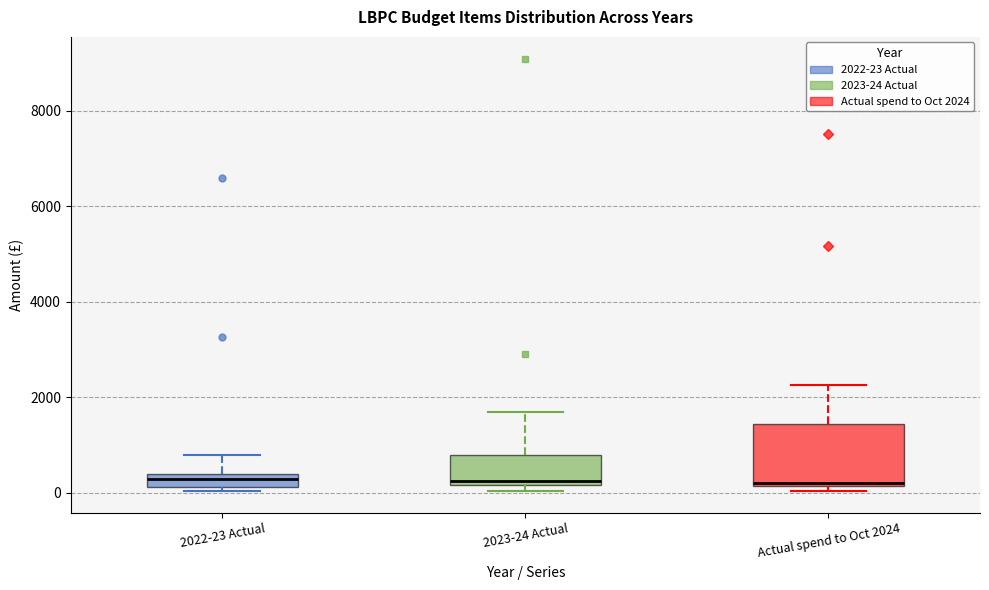

Which box is the tallest, from its lower edge to its upper edge?

Actual spend to Oct 2024